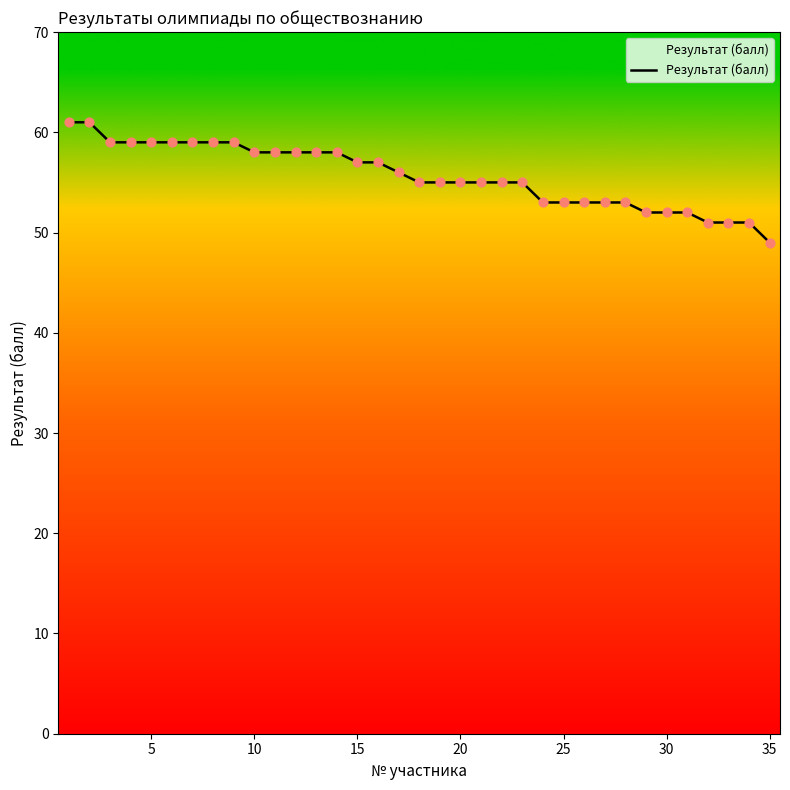

What is the greatest value displayed?

61